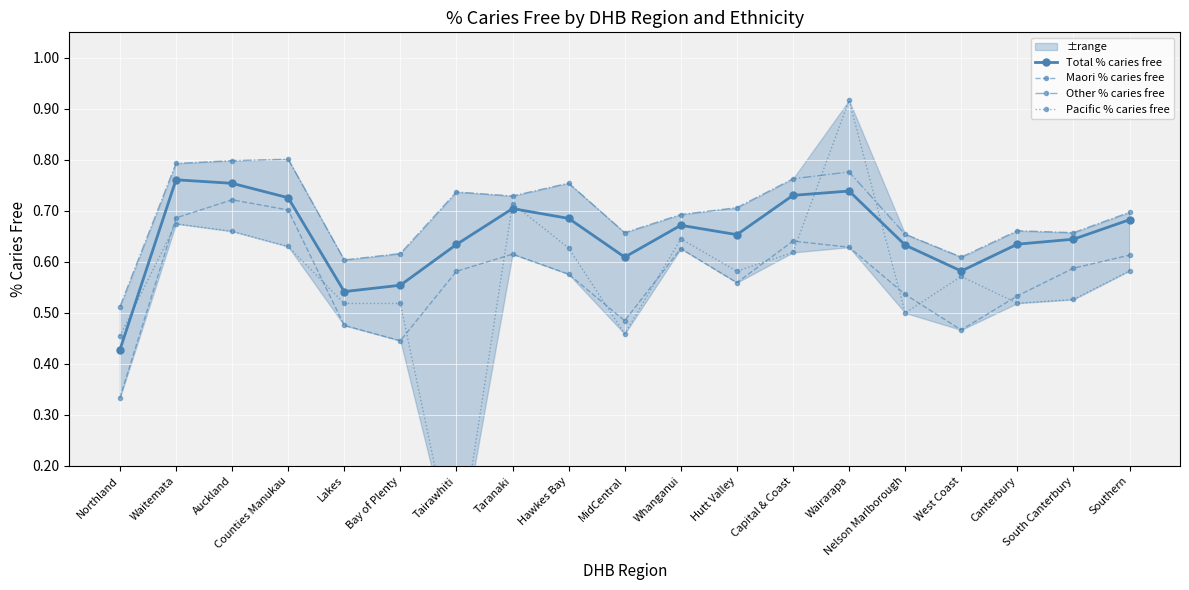

True or false: Pacific % caries free has more than 0 interior local peaks.

True